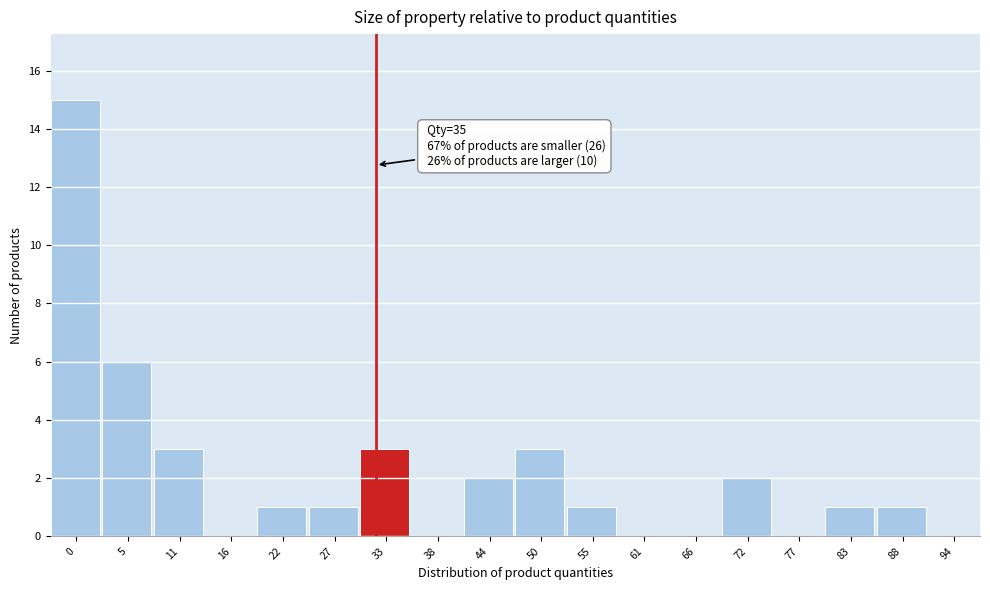

Reading right to left, transcribe all the data shown in this chart.

94=0	88=1	83=1	77=0	72=2	66=0	61=0	55=1	50=3	44=2	38=0	33=3	27=1	22=1	16=0	11=3	5=6	0=15